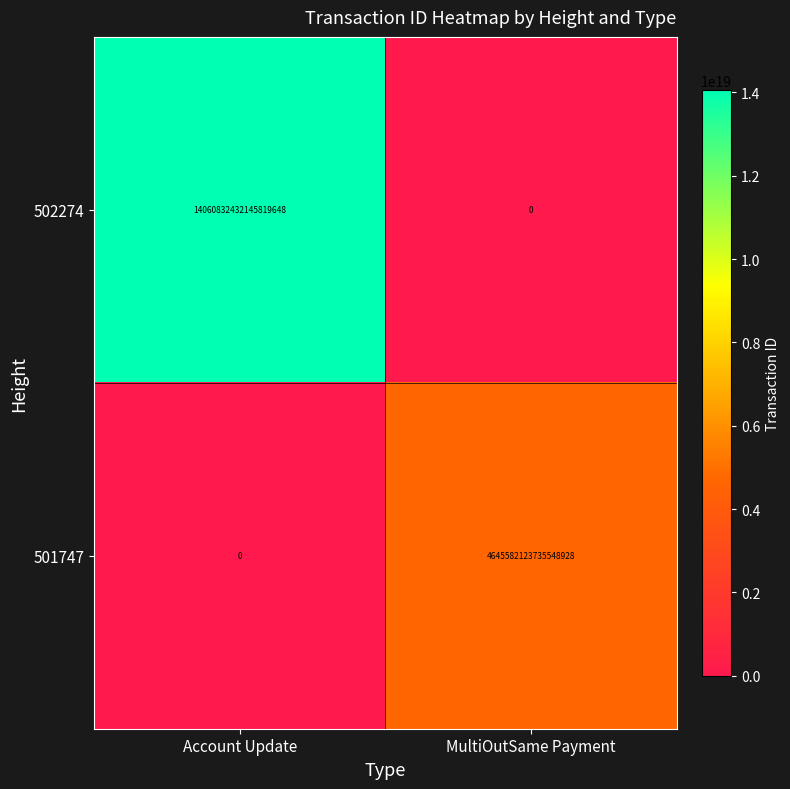

Is it true that 502274 equals 9691057752854915072 at MultiOutSame Payment?

False